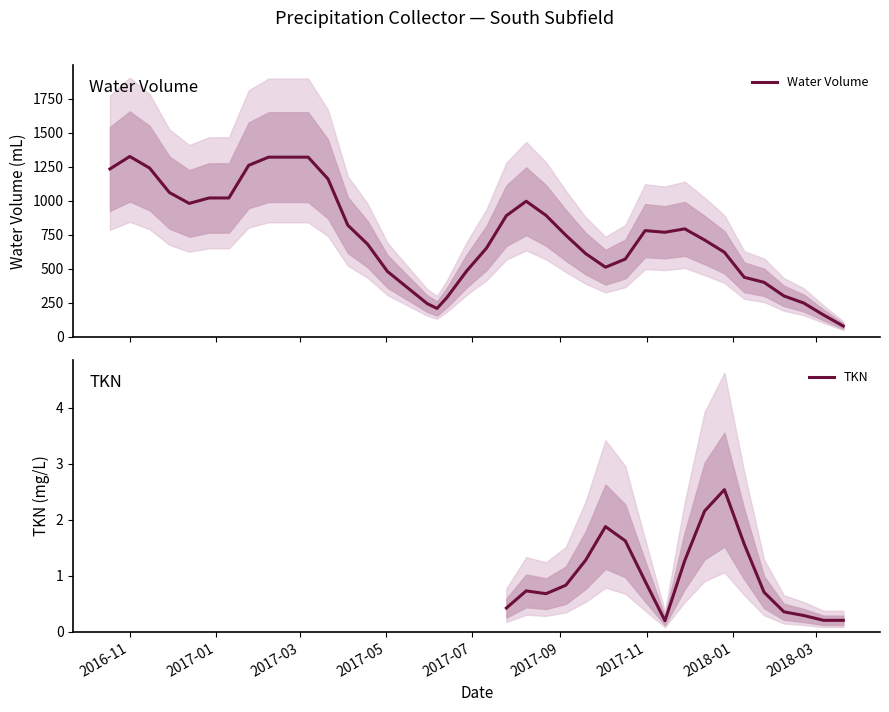

What is the approximate value at Water Volume, to the nearest 50?

1700